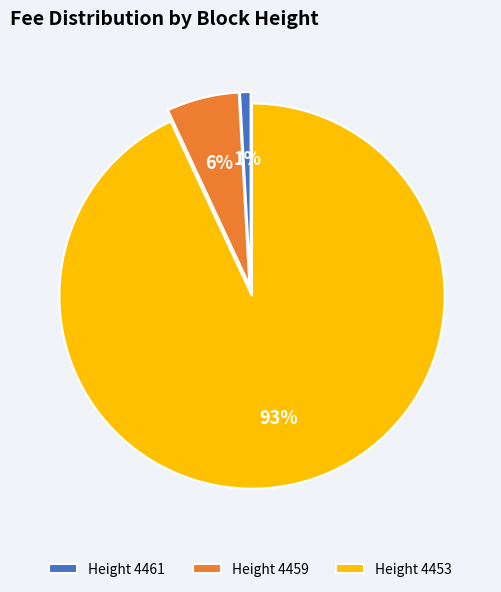

Rank the categories by value from highest to lowest.

Height 4453, Height 4459, Height 4461